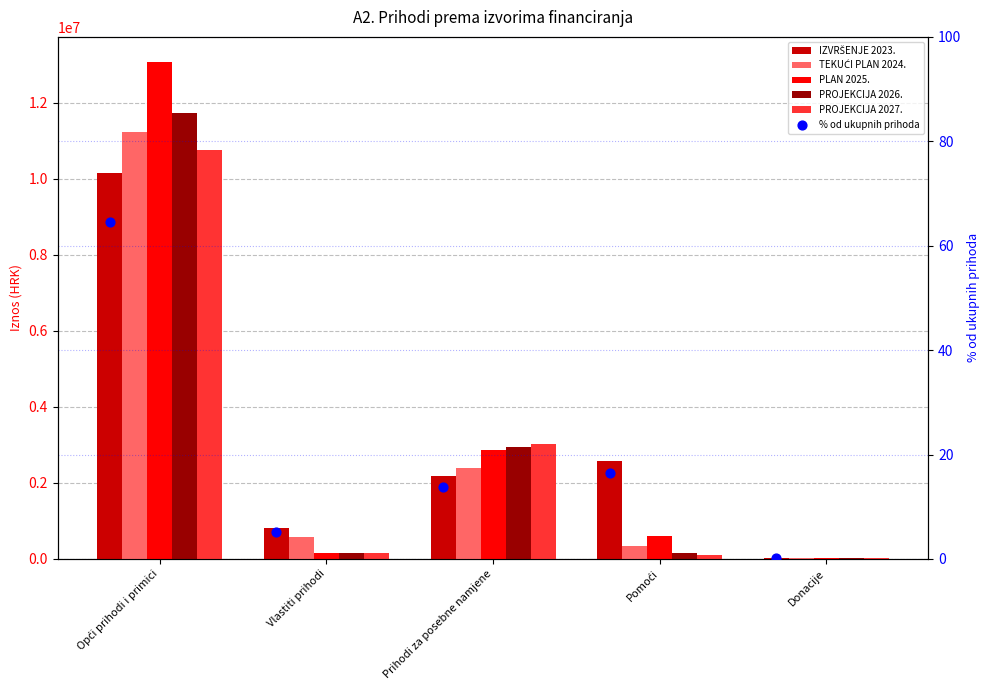

Which series contains the highest Y value?

PLAN 2025.